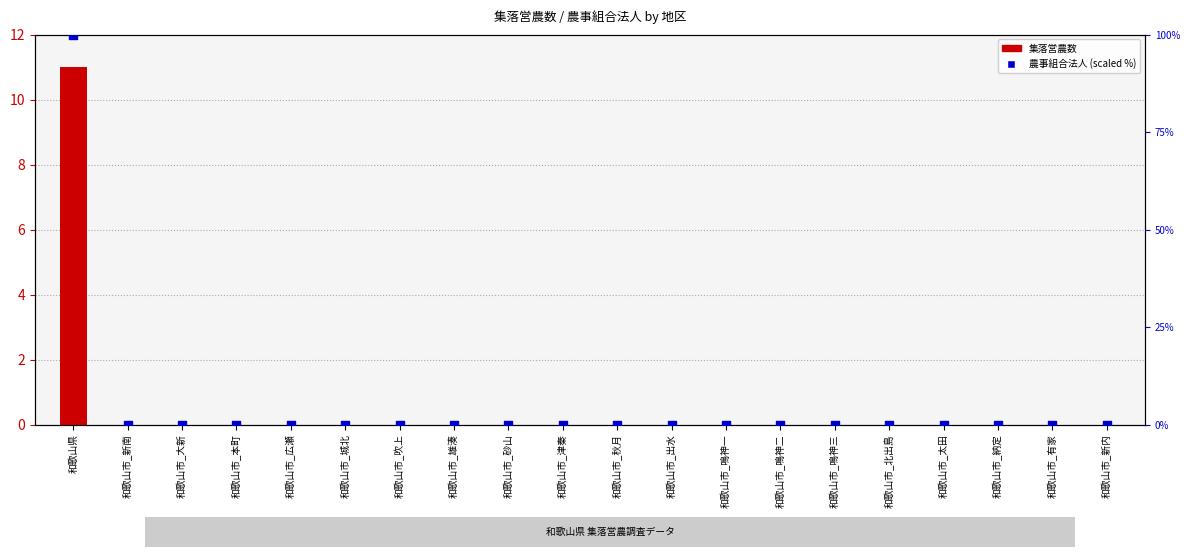

At which category is the sum across all series the highest?

和歌山県